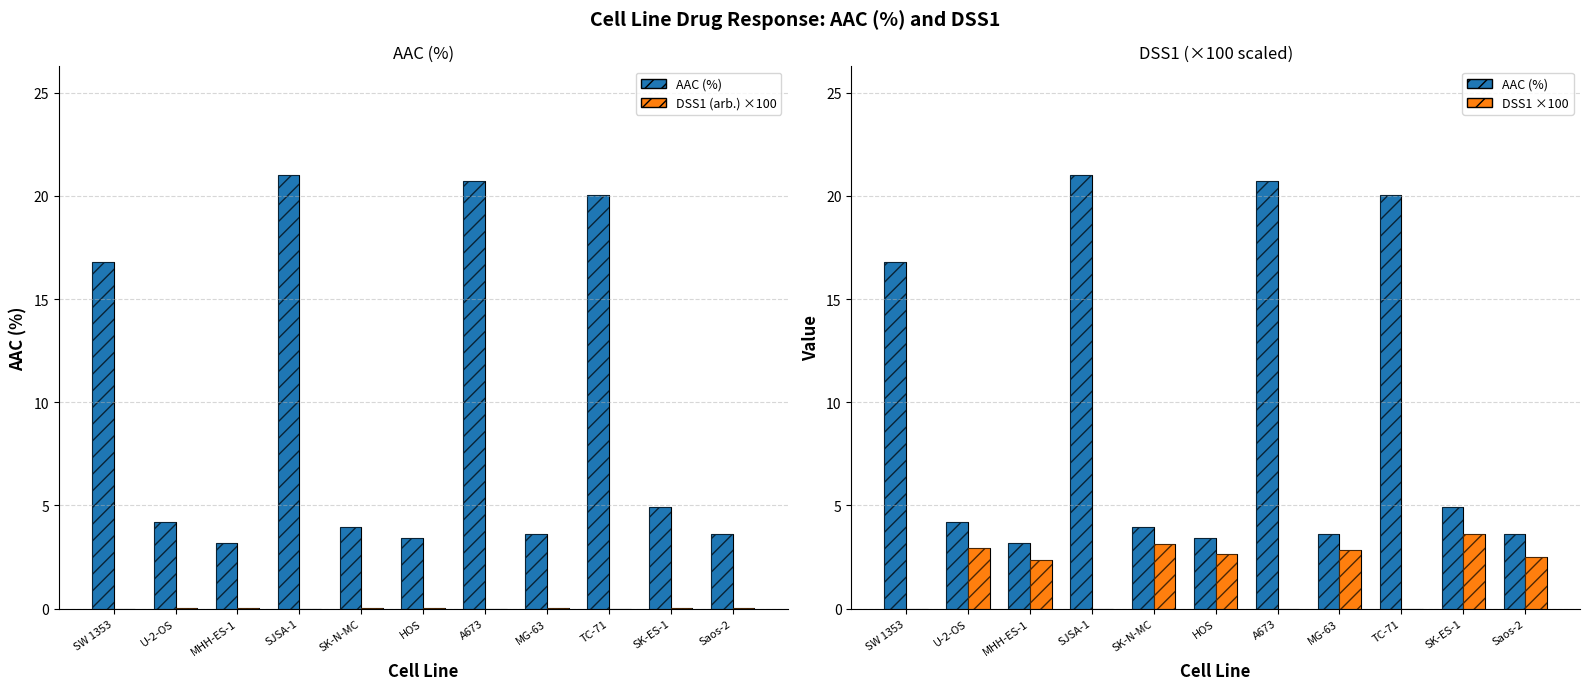

How many data points does each series have?

11